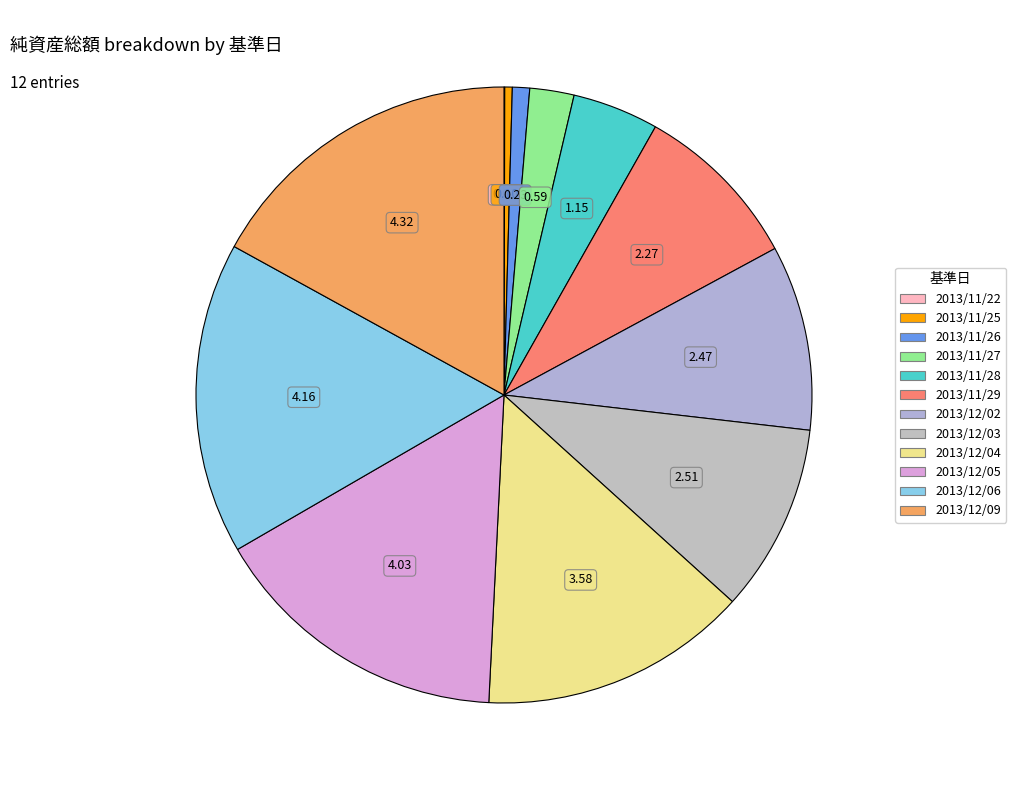

How much of the chart is everything except 2013/12/06?

83.6%